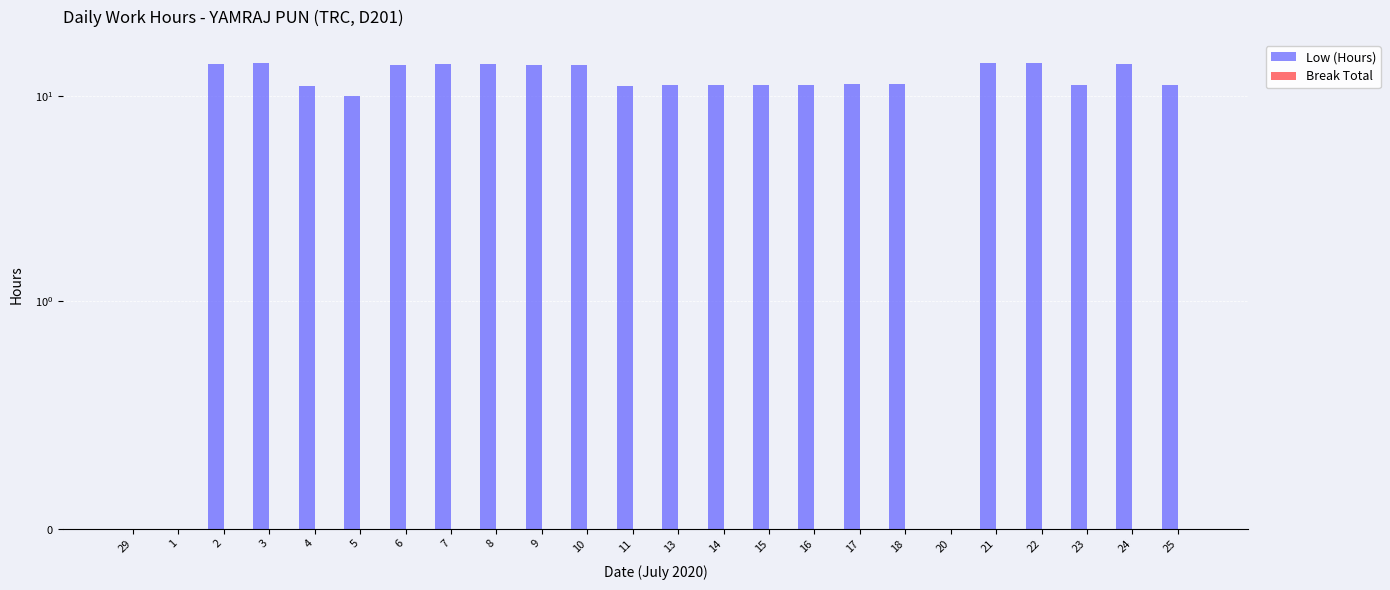

At how many categories does at least one series exceed 6?

21